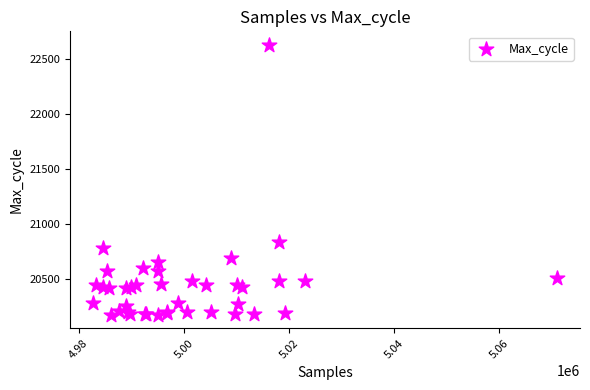

What Y value in the scatter plot is closest to 21403?

20835